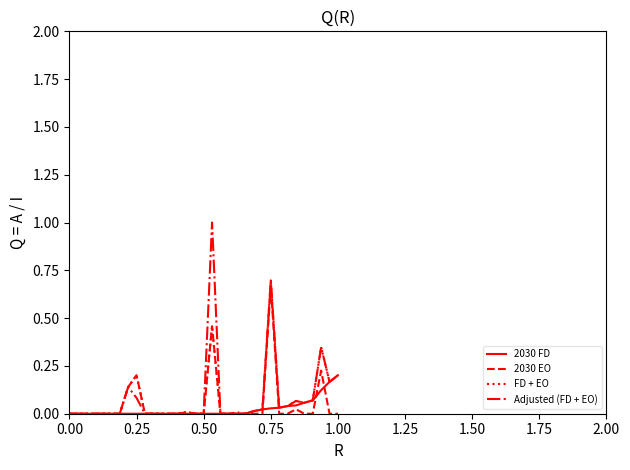

What is the greatest value displayed?

1.0